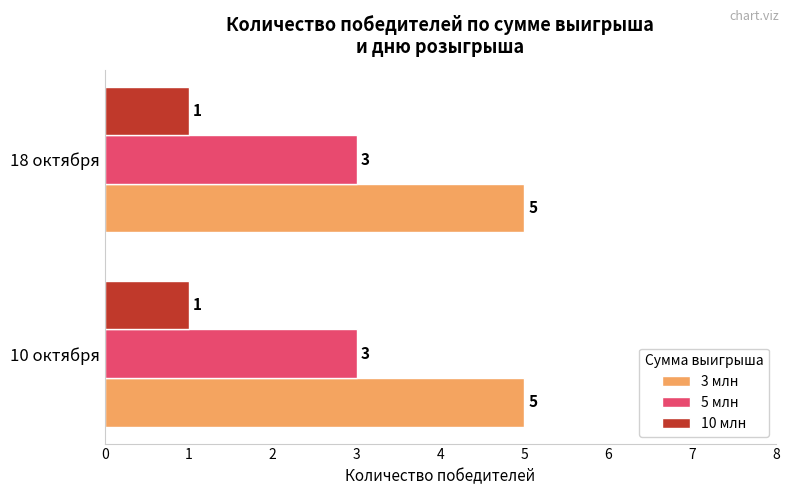

The value of 5 млн at 18 октября is 1. True or false?

False